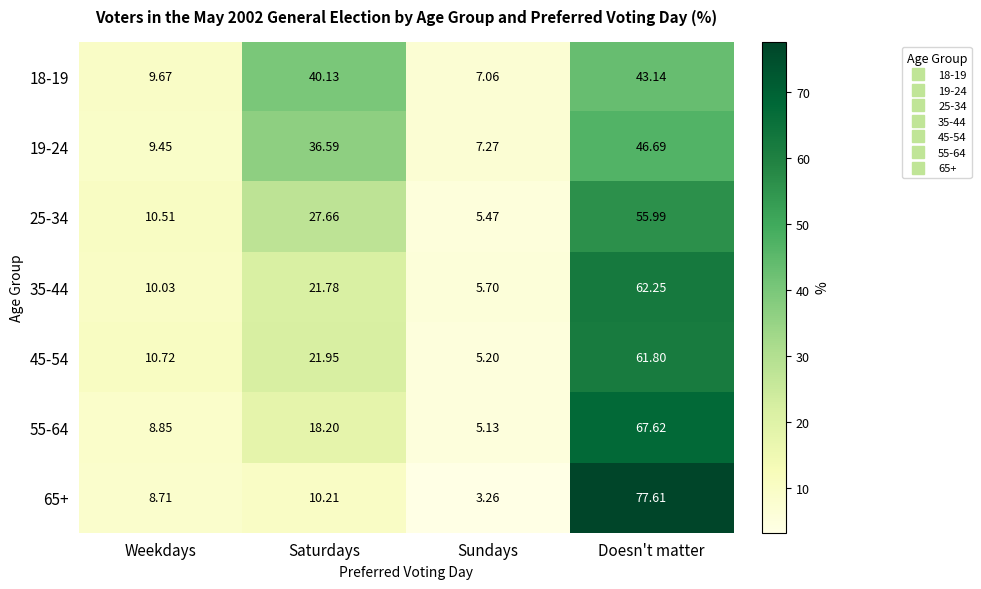

List the labels in order of 35-44 value, smallest first.

Sundays, Weekdays, Saturdays, Doesn't matter